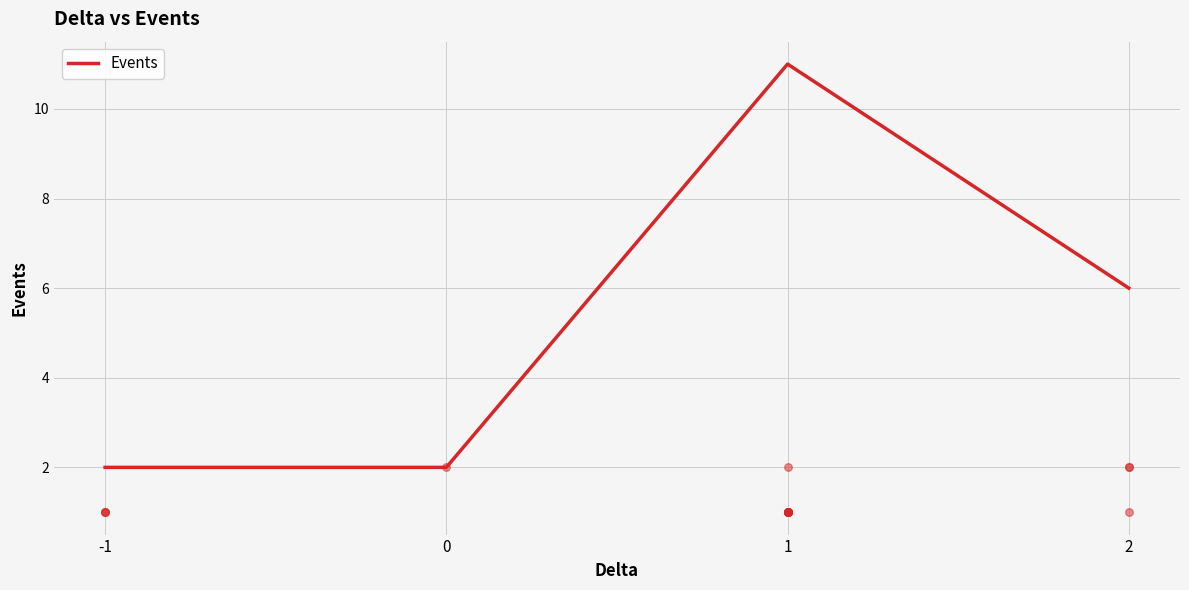

Between 2 and 1, which is larger?

1